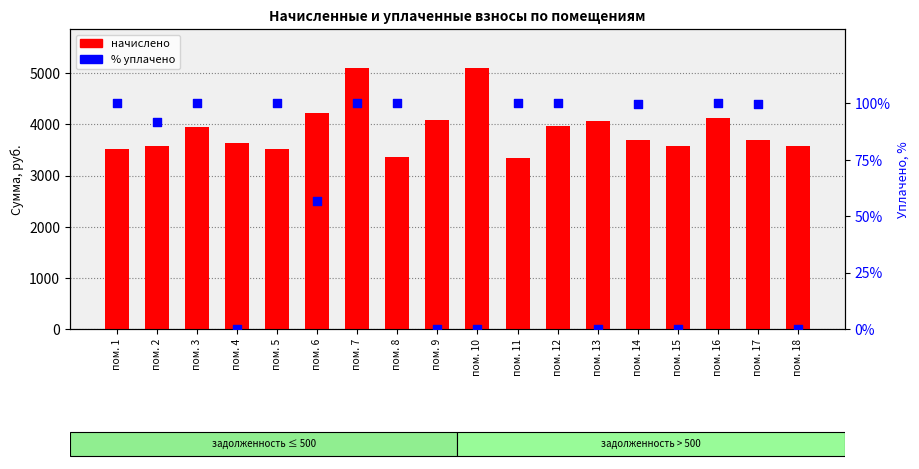

Is the value of начислено at пом. 7 greater than the value of % уплачено at пом. 2?

Yes